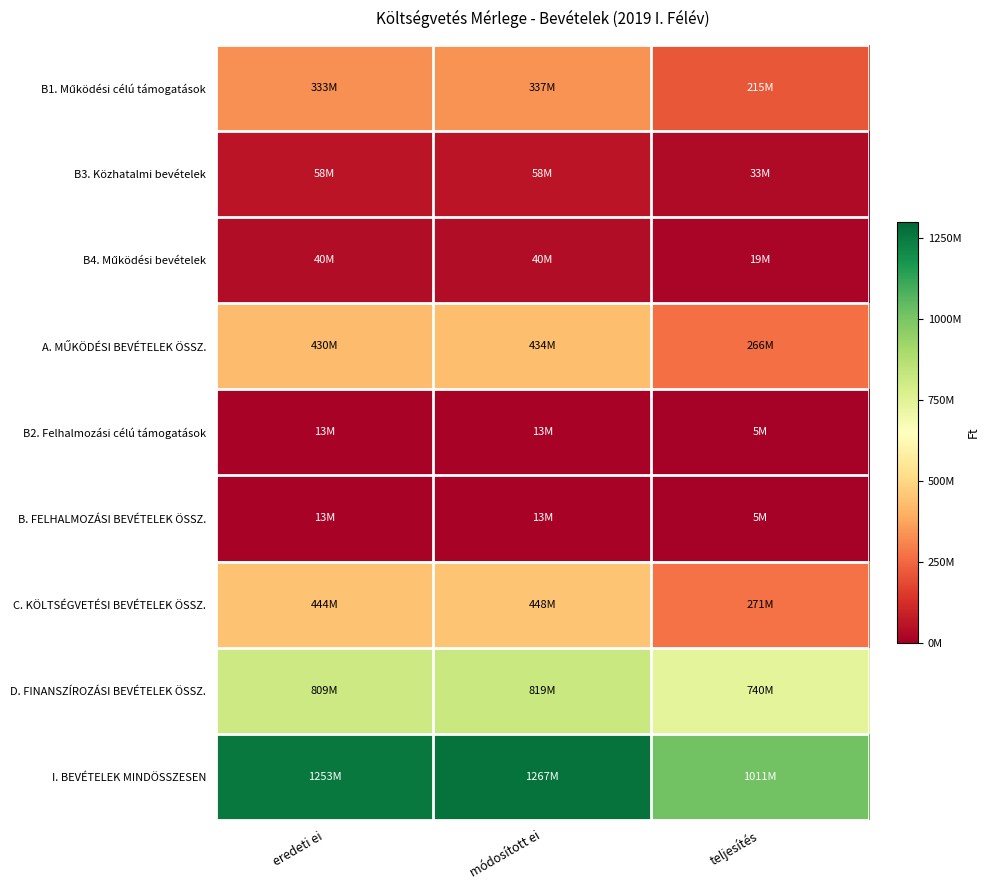

Rank the series at teljesítés from highest to lowest value.

I. BEVÉTELEK MINDÖSSZESEN, D. FINANSZÍROZÁSI BEVÉTELEK ÖSSZ., C. KÖLTSÉGVETÉSI BEVÉTELEK ÖSSZ., A. MŰKÖDÉSI BEVÉTELEK ÖSSZ., B1. Működési célú támogatások, B3. Közhatalmi bevételek, B4. Működési bevételek, B2. Felhalmozási célú támogatások, B. FELHALMOZÁSI BEVÉTELEK ÖSSZ.